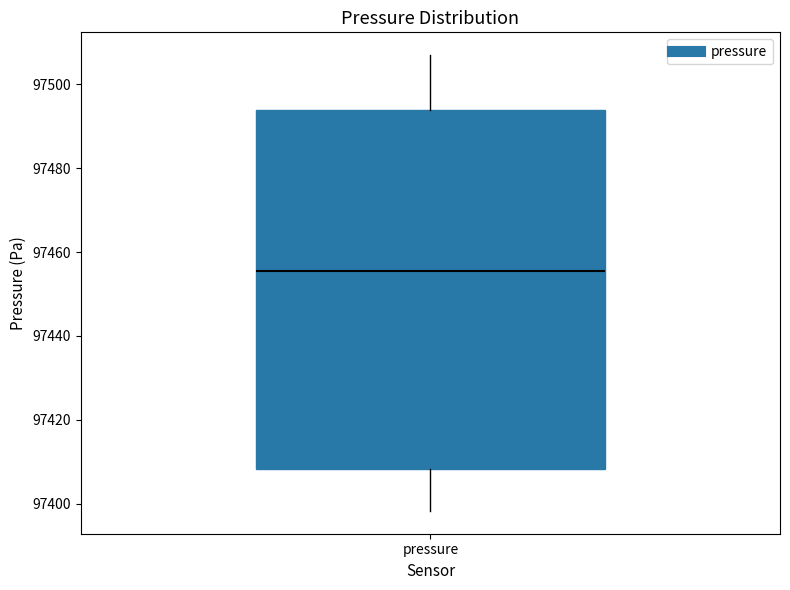

Read this box plot against the y-axis: the position of the median line, the range covered by the box, and the ends of both whiskers. The values are not printed on the chart, so give them approximately, as read against the axis.

median 97456, box 97408 to 97494, whiskers 97398 to 97506